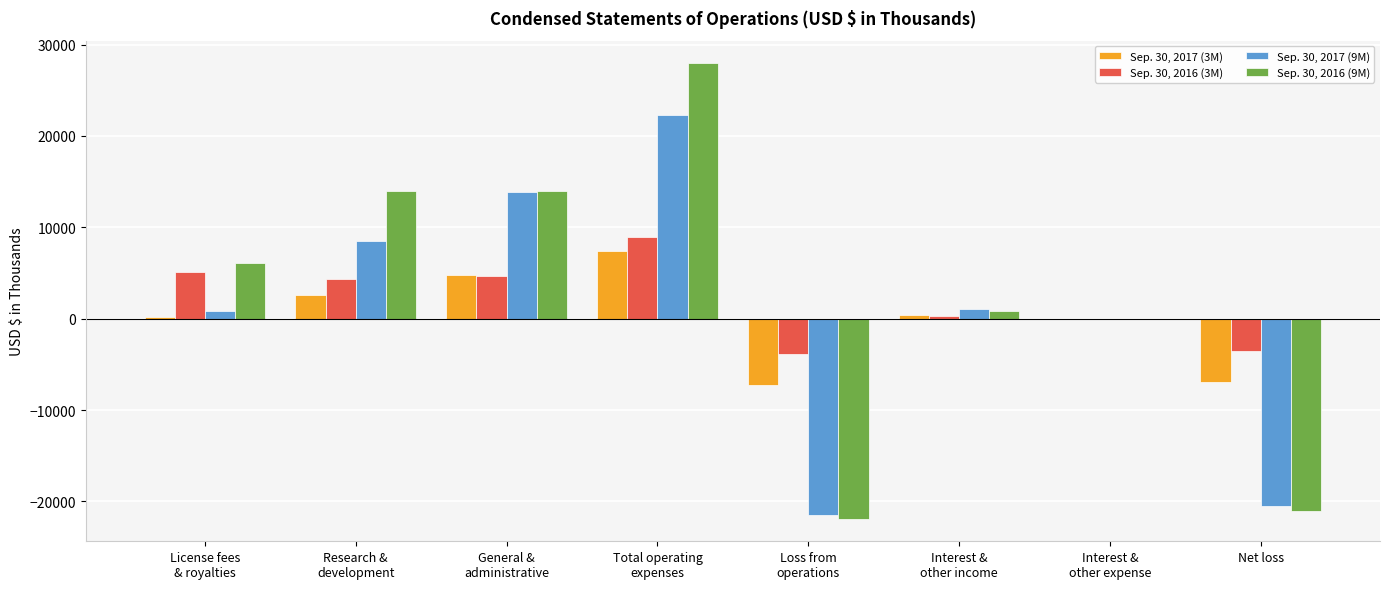

The value of Sep. 30, 2016 (9M) at Net loss is -21055. True or false?

True